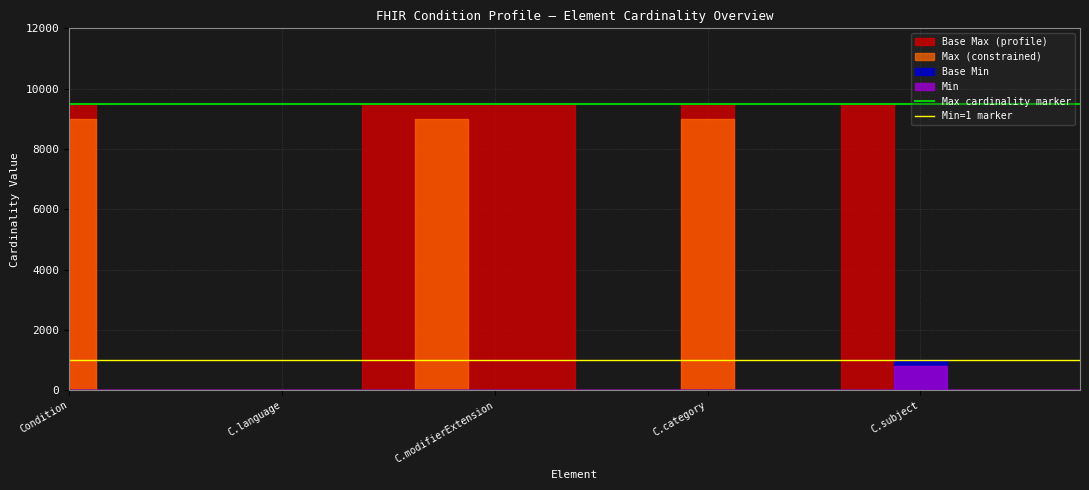

What is the spread (max minus min) of values at C.language?

8500